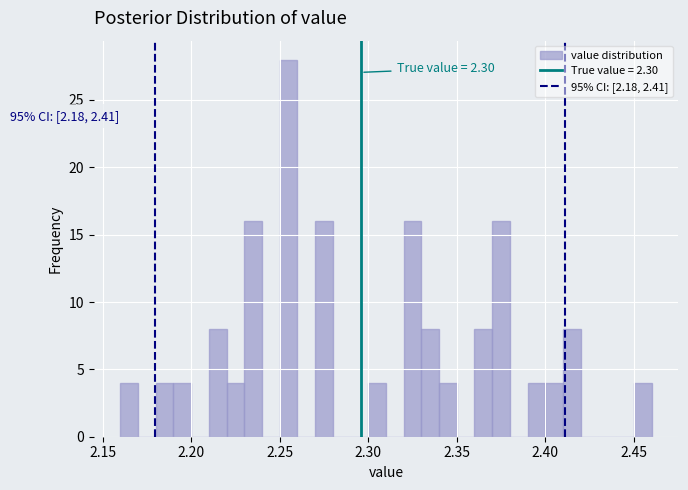

Read against the x-axis, roughly where is the centre of the tallest bar?

2.255